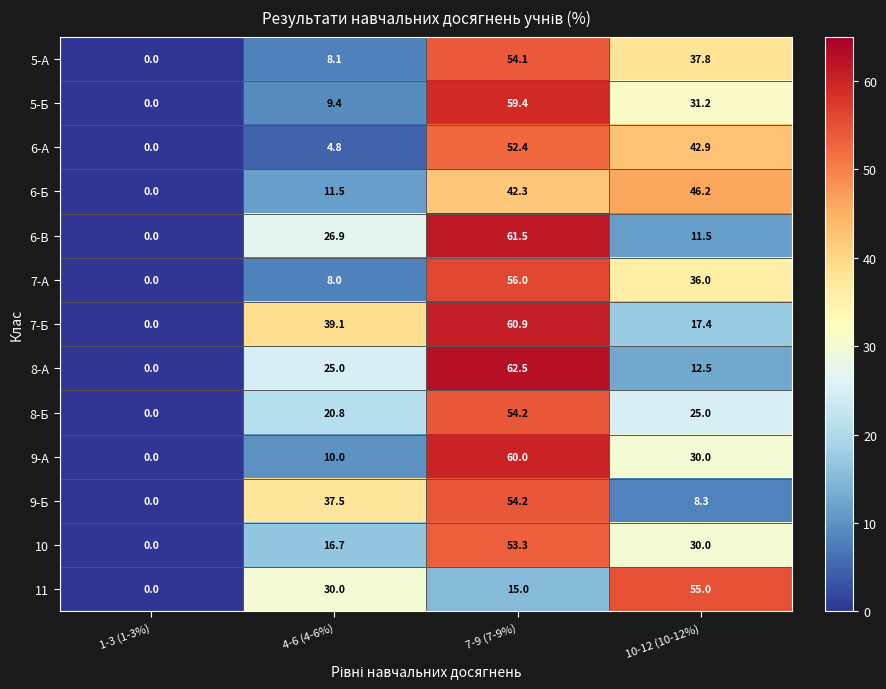

Is it true that 10 equals 24.1 at 4-6 (4-6%)?

False